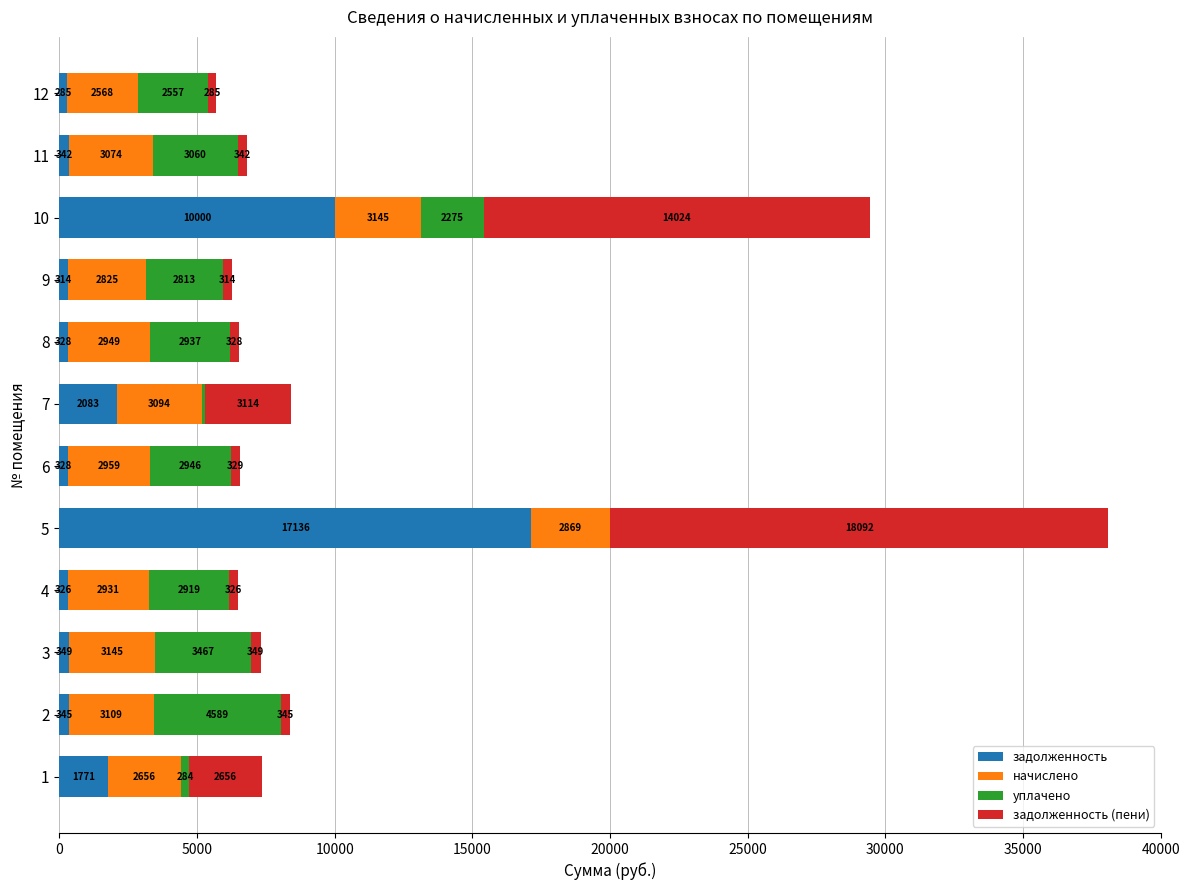

Where is задолженность nearest to the value 8710?

10